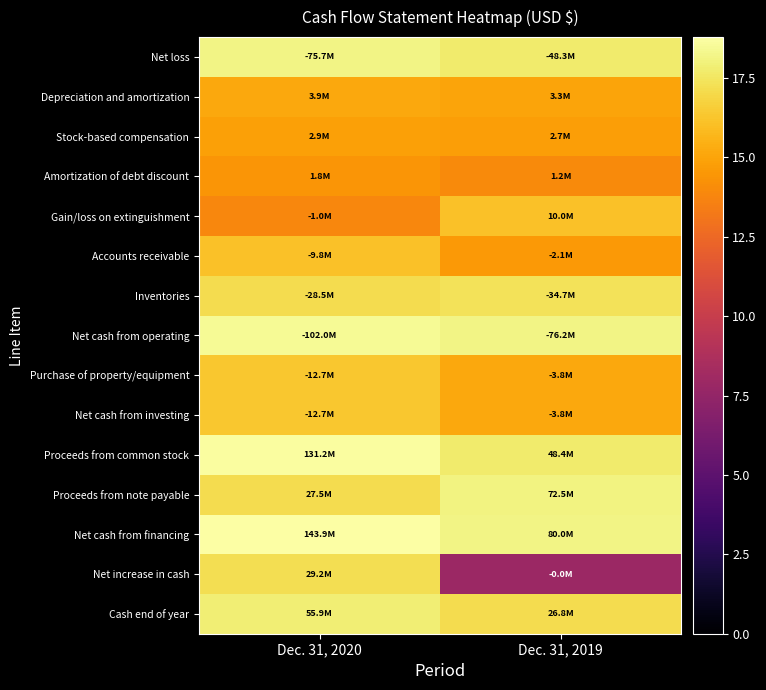

Reading left to right, what are all the values shown in this chart?

Net loss: Dec. 31, 2020=18.1	Dec. 31, 2019=17.7
Depreciation and amortization: Dec. 31, 2020=15.2	Dec. 31, 2019=15.0
Stock-based compensation: Dec. 31, 2020=14.9	Dec. 31, 2019=14.8
Amortization of debt discount: Dec. 31, 2020=14.4	Dec. 31, 2019=14.0
Gain/loss on extinguishment: Dec. 31, 2020=13.8	Dec. 31, 2019=16.1
Accounts receivable: Dec. 31, 2020=16.1	Dec. 31, 2019=14.5
Inventories: Dec. 31, 2020=17.2	Dec. 31, 2019=17.4
Net cash from operating: Dec. 31, 2020=18.4	Dec. 31, 2019=18.1
Purchase of property/equipment: Dec. 31, 2020=16.4	Dec. 31, 2019=15.2
Net cash from investing: Dec. 31, 2020=16.4	Dec. 31, 2019=15.2
Proceeds from common stock: Dec. 31, 2020=18.7	Dec. 31, 2019=17.7
Proceeds from note payable: Dec. 31, 2020=17.1	Dec. 31, 2019=18.1
Net cash from financing: Dec. 31, 2020=18.8	Dec. 31, 2019=18.2
Net increase in cash: Dec. 31, 2020=17.2	Dec. 31, 2019=7.9
Cash end of year: Dec. 31, 2020=17.8	Dec. 31, 2019=17.1